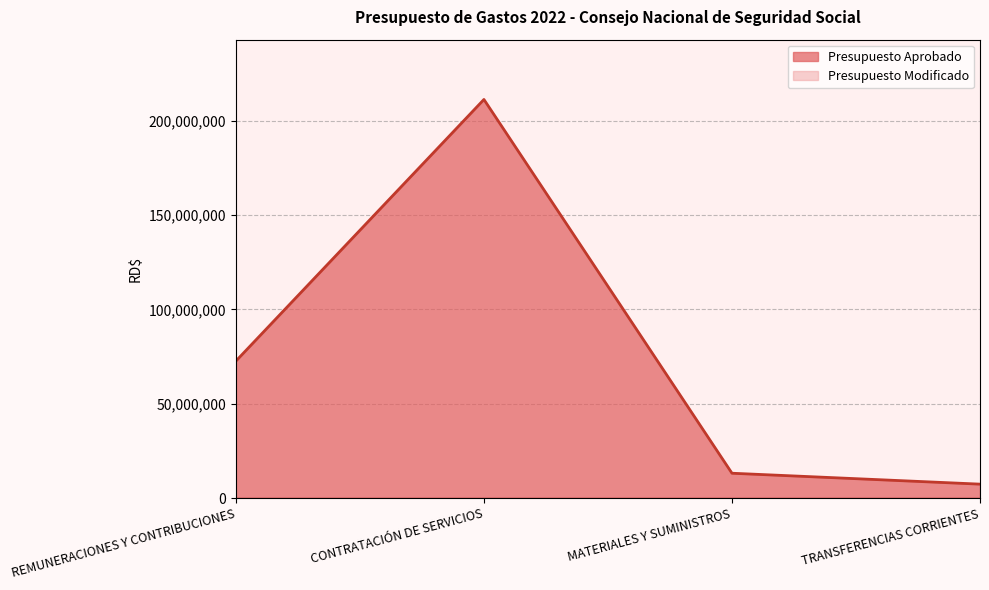

What is the smallest value displayed?

0